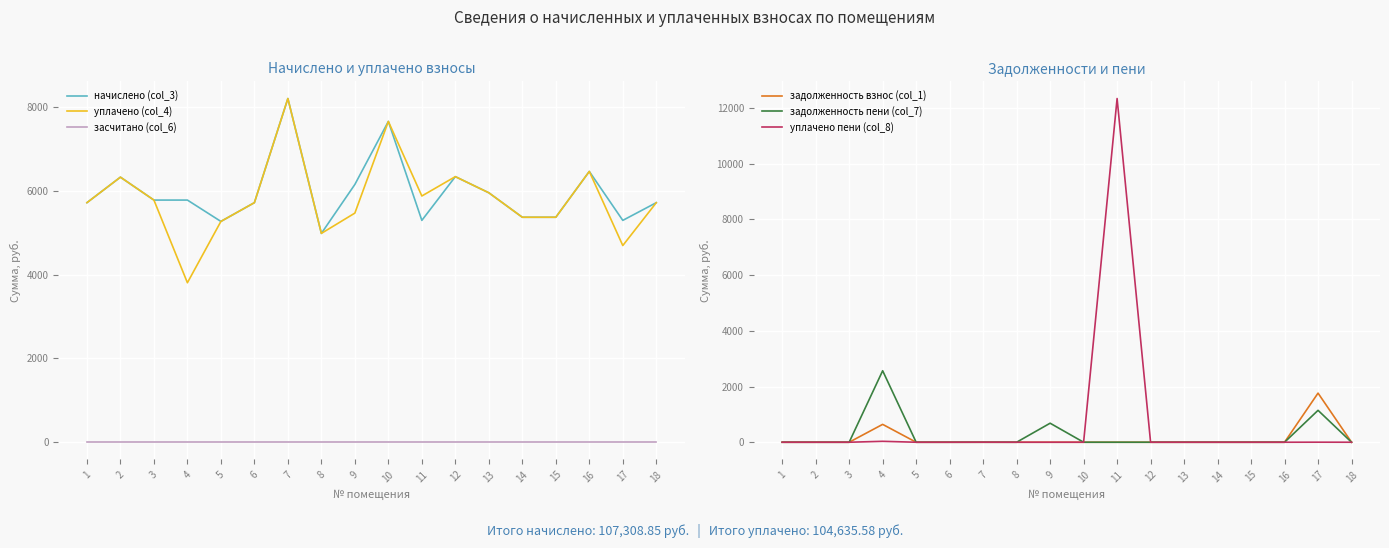

At which label is засчитано (col_6) closest to 0?

1